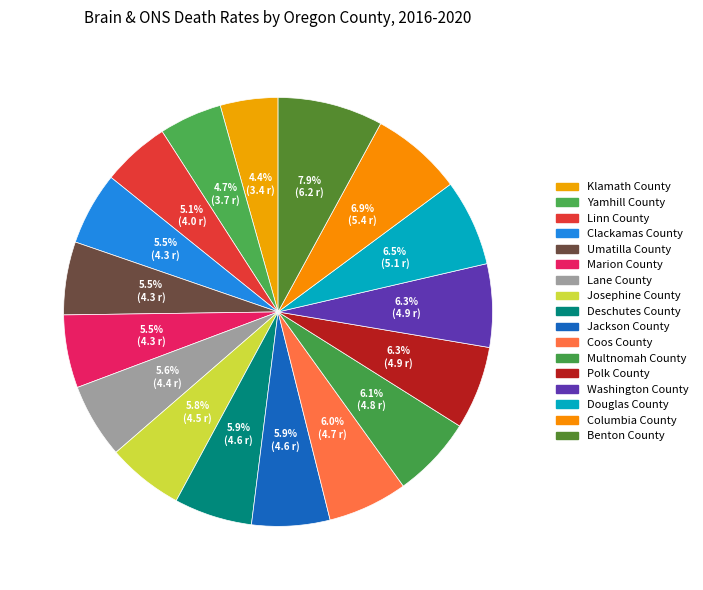

How many slices are in this pie chart?

17